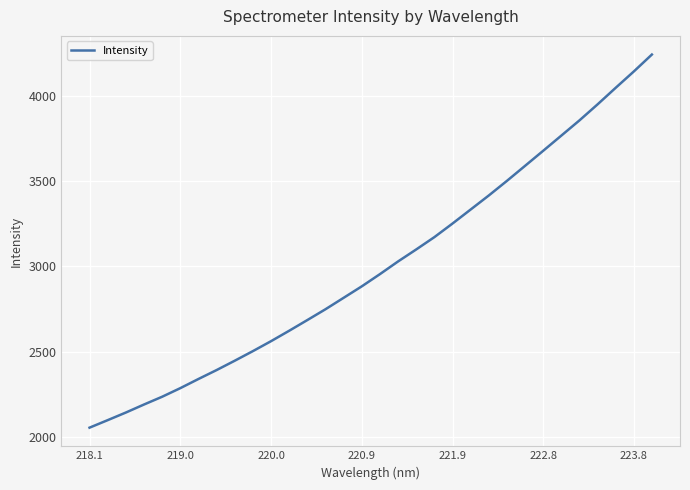

What is the greatest value displayed?

4240.1